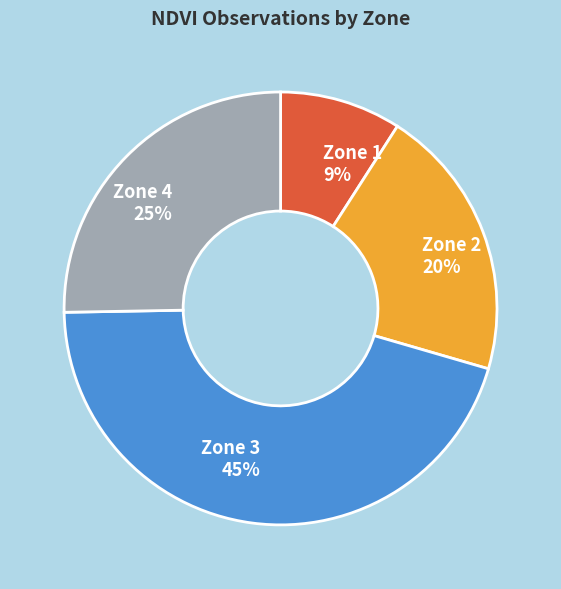

The Zone 3 slice represents 54% of the pie. True or false?

False